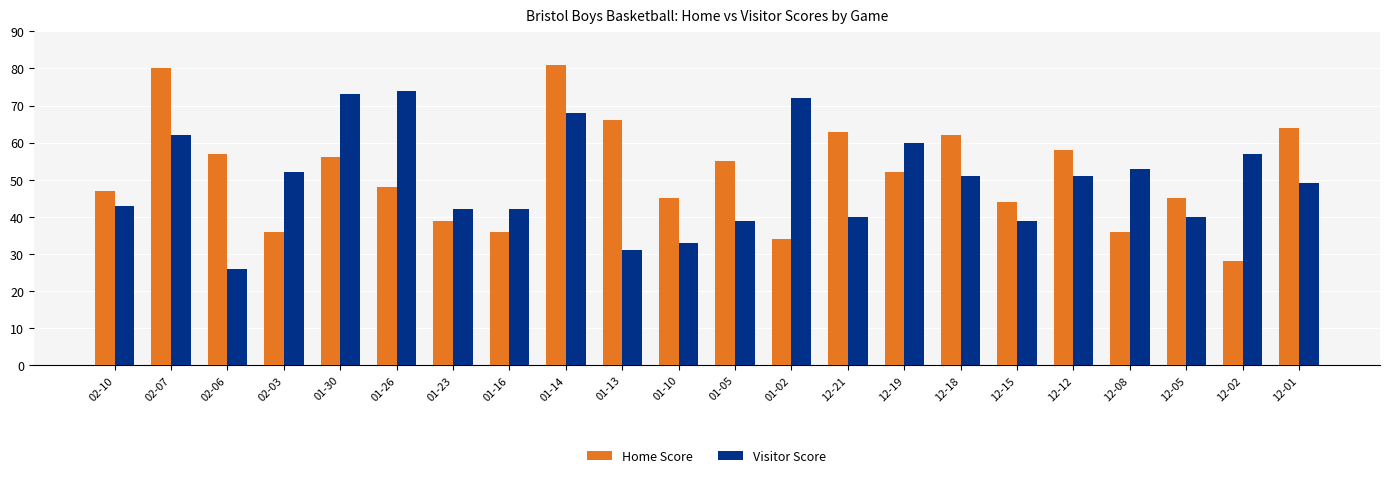

At which label does Home Score reach its peak?

01-14